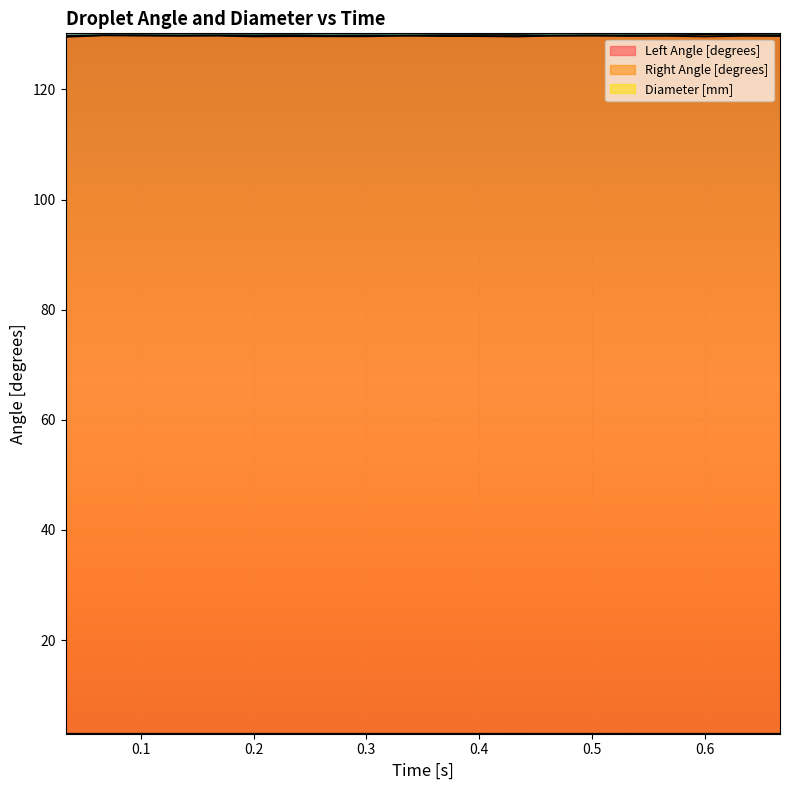

What position from the left is 0.3?

9